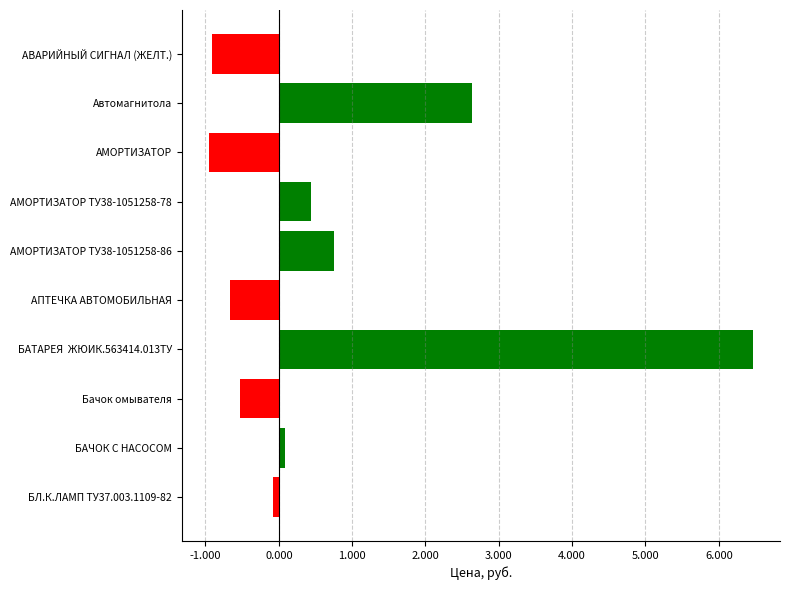

What is the sum of all values?

7.2